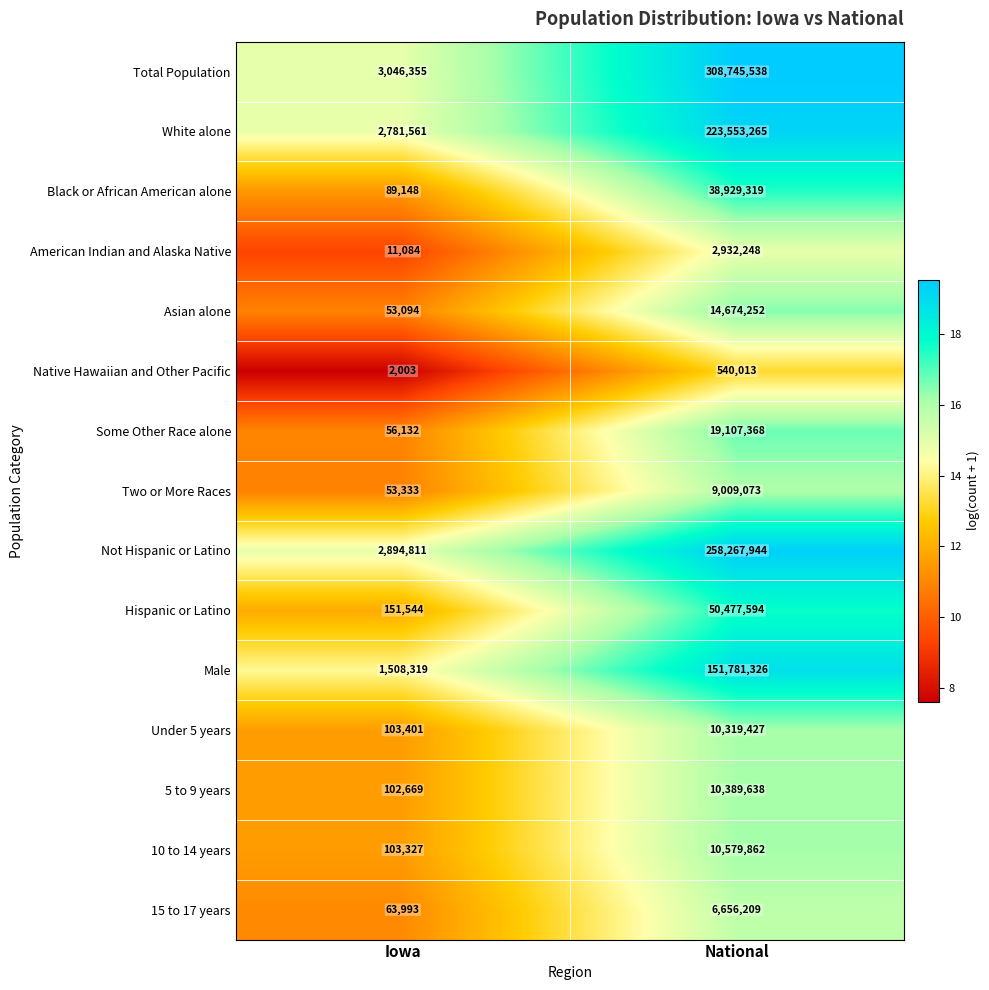

What is the difference between the maximum and minimum values in the Total Population series?

305699183